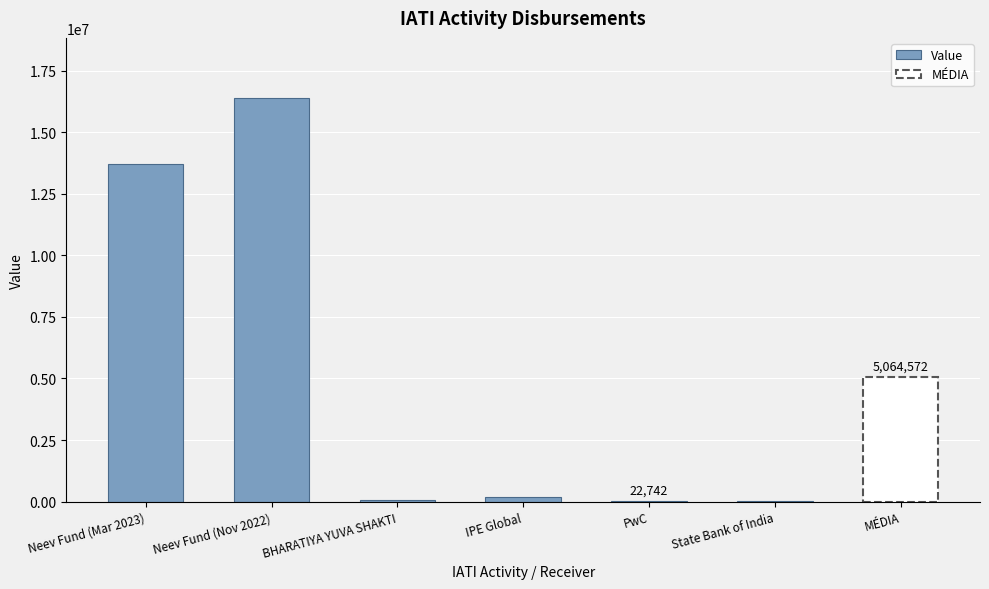

What is the difference between the values at Neev Fund (Nov 2022) and State Bank of India?

16340572